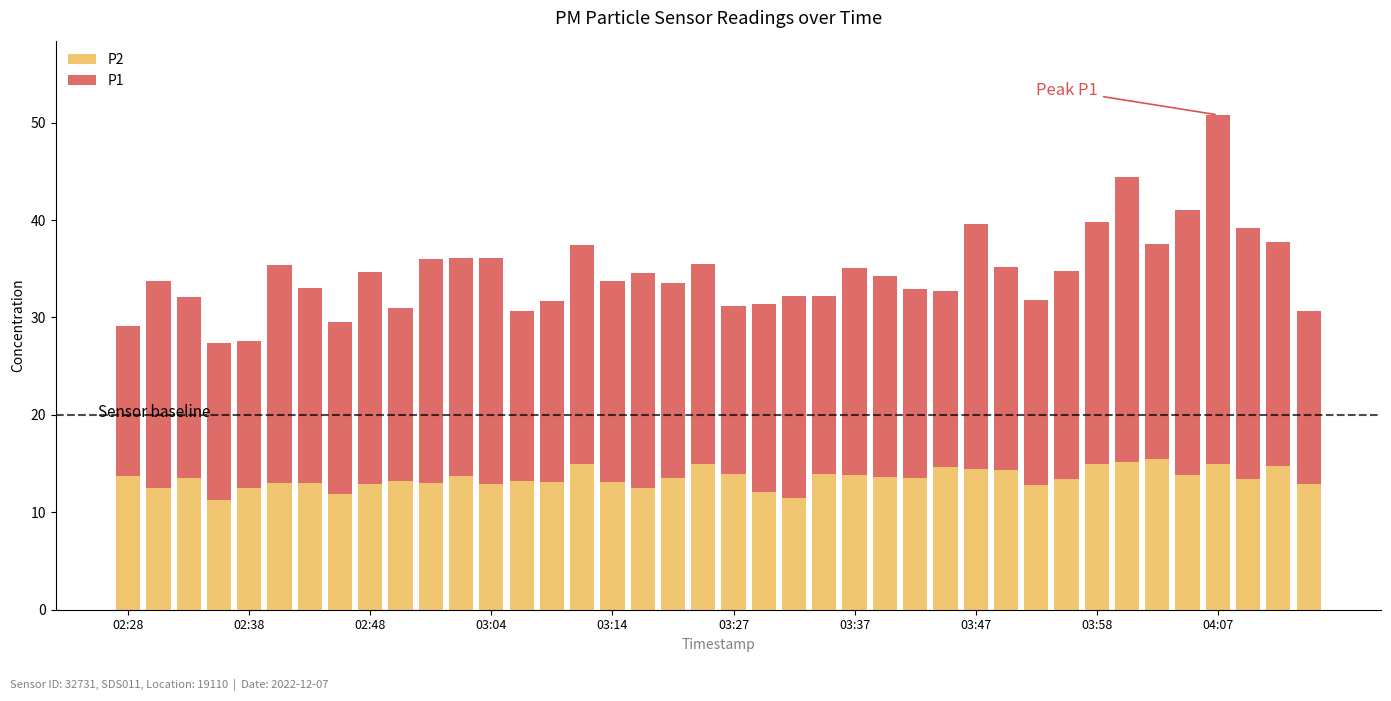

What is the minimum value for P2?

11.3